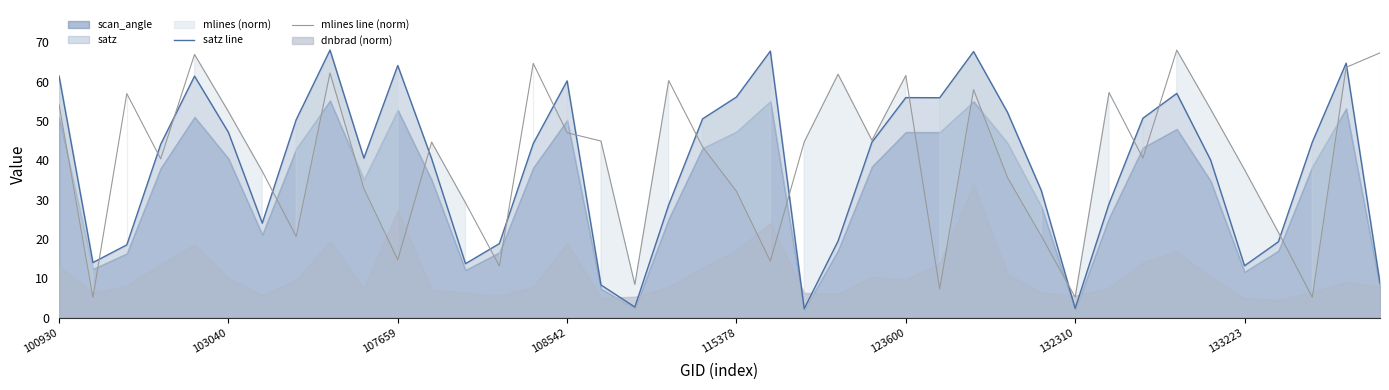

What is the highest value of the mlines line (norm) series?

68.0